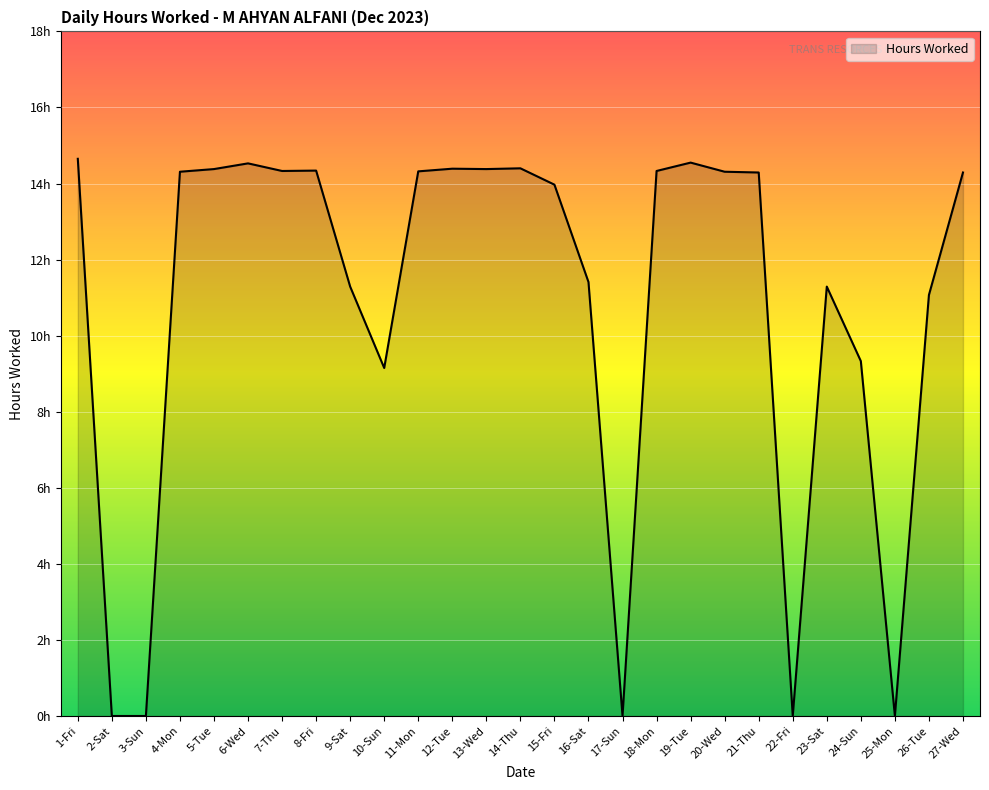

Which category has the lowest value across all series?

2-Sat